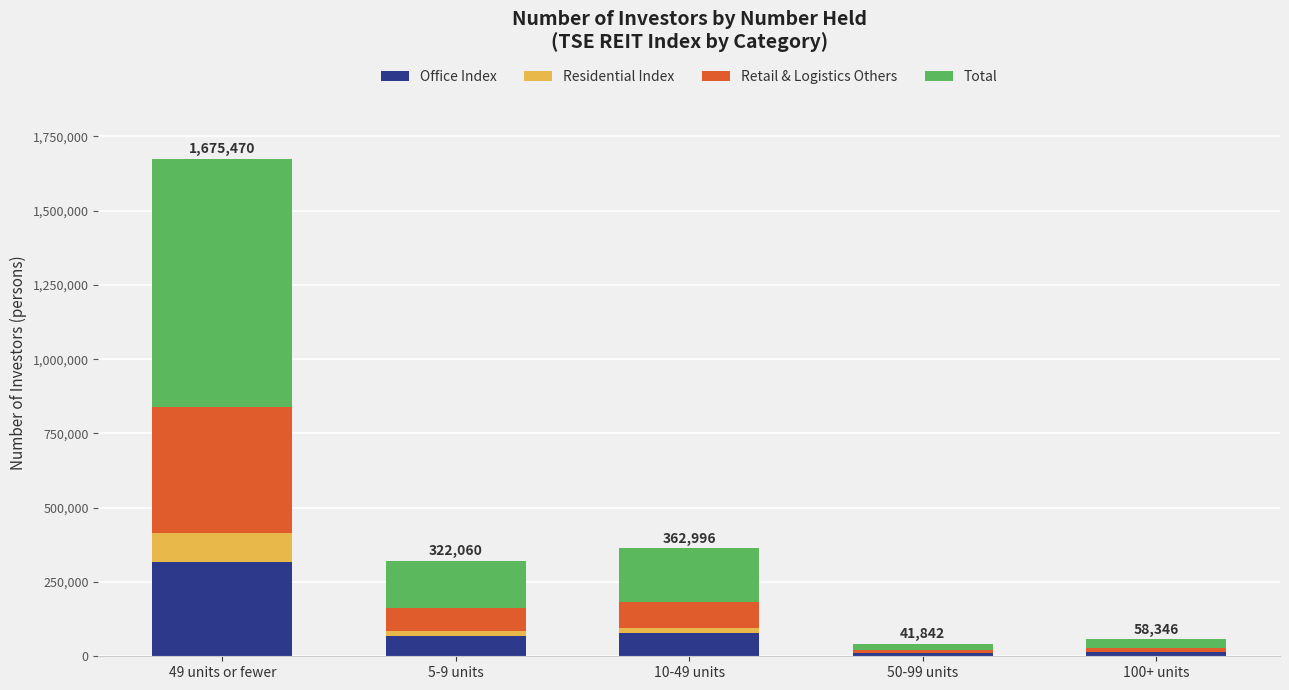

At which category is the sum across all series the highest?

49 units or fewer